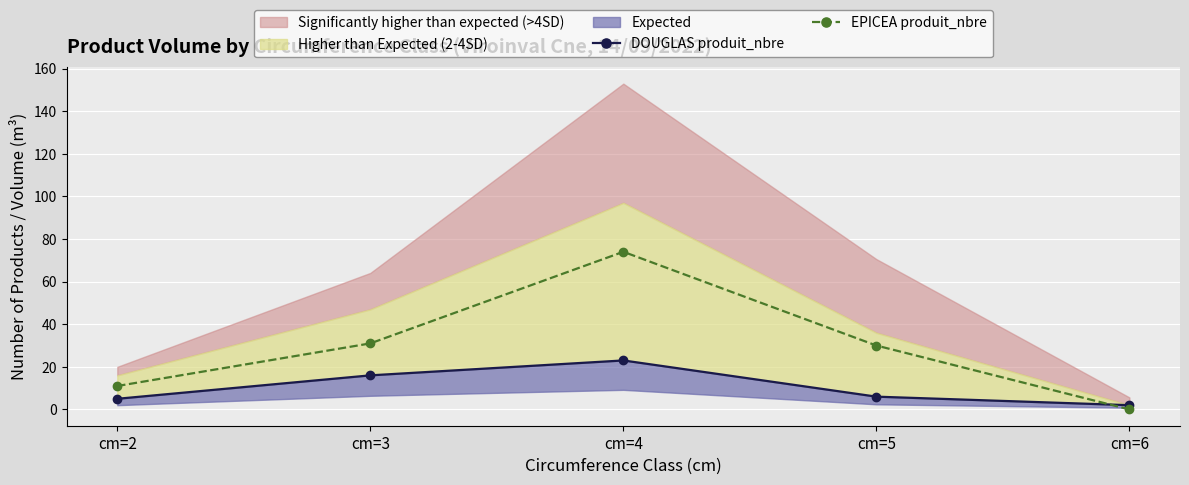

What is the difference between the EPICEA produit_nbre values at cm=3 and cm=4?

43